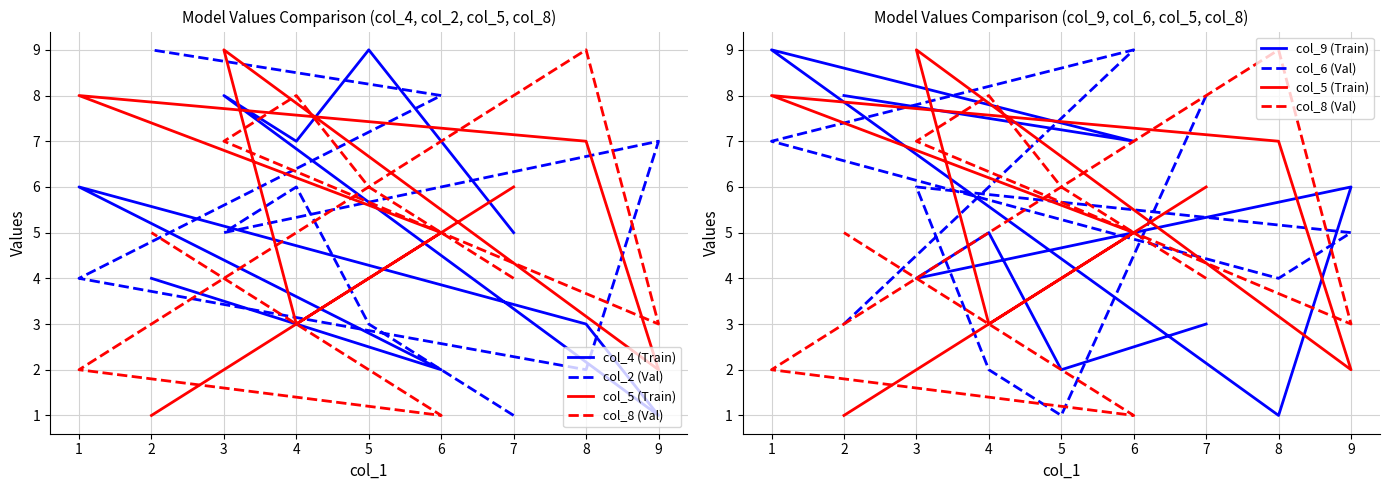

In col_6 (Val), how many points are higher than both neighbors (excluding endpoints)?

2